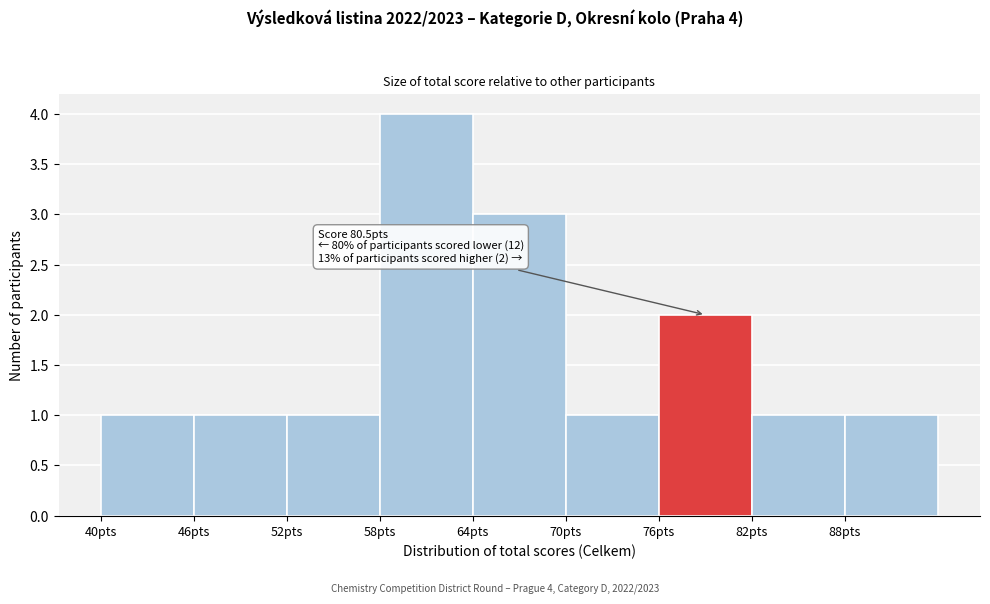

Which range on the x-axis has the tallest bar?

58 to 64